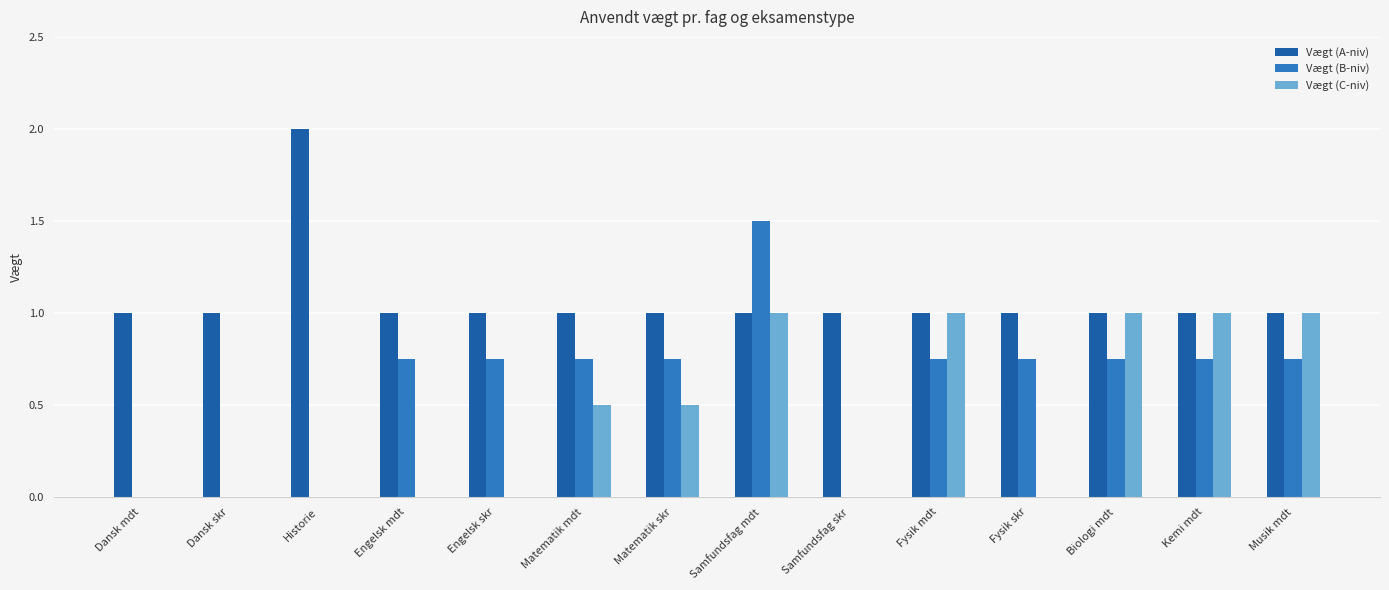

Is it true that Vægt (A-niv) equals 0.6 at Engelsk mdt?

False